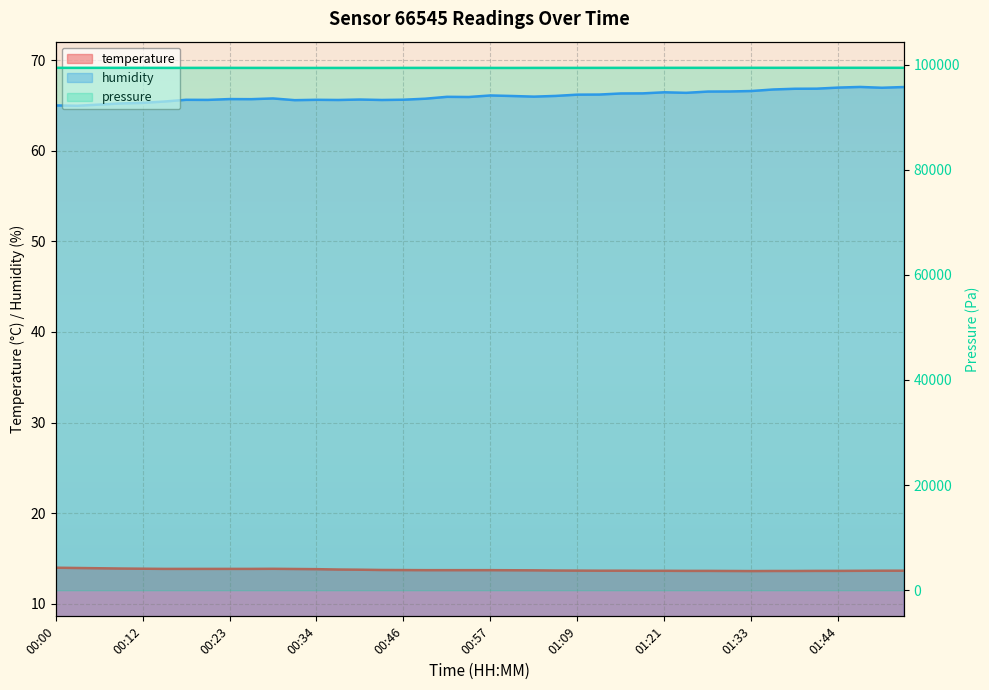

What position from the left is 00:09?

4